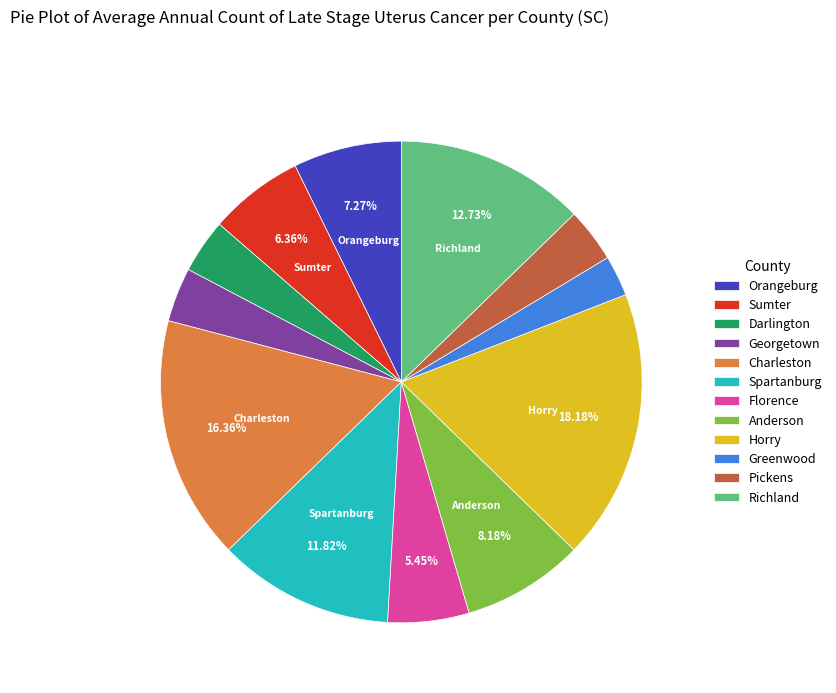

To the nearest percent, what is the difference between the largest and smallest slice percentages?

15%